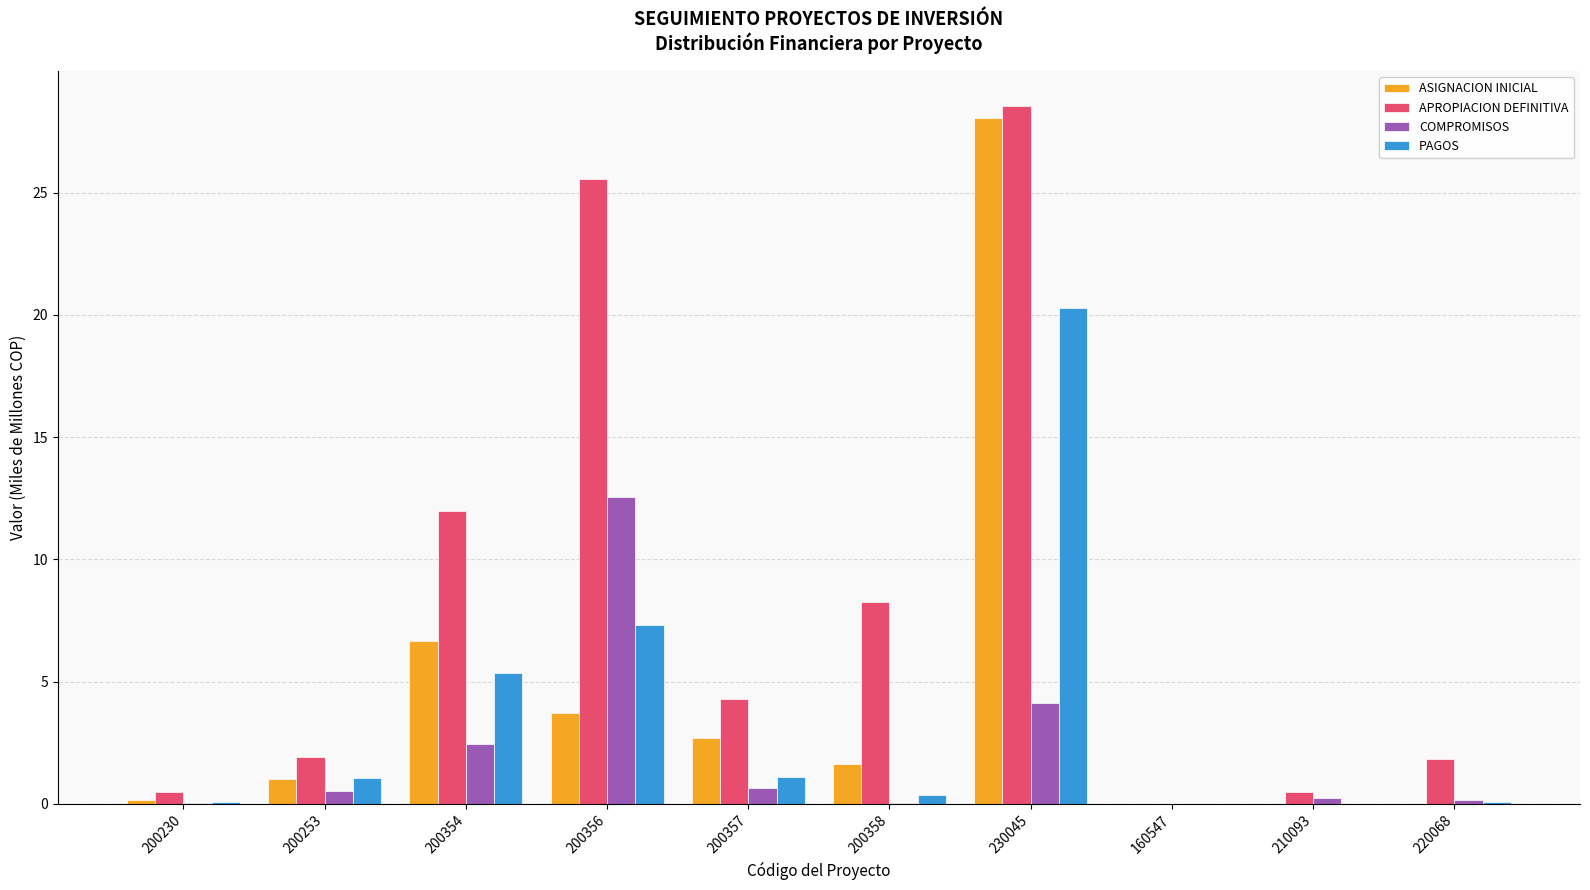

Which series changed the most between 230045 and 160547?

APROPIACION DEFINITIVA